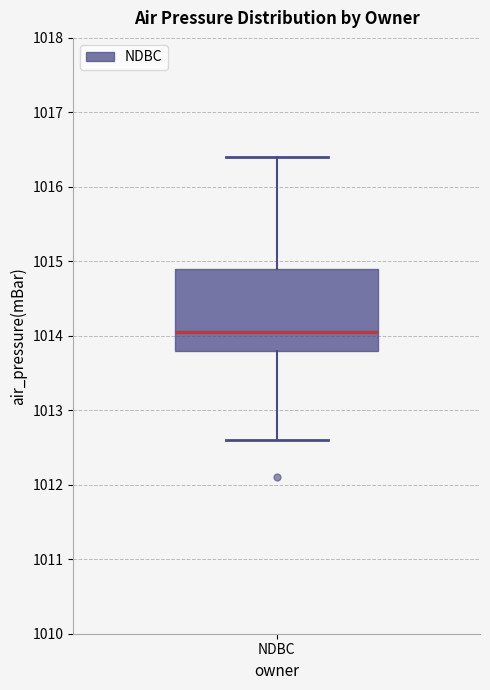

Read this box plot against the y-axis: the position of the median line, the range covered by the box, and the ends of both whiskers. The values are not printed on the chart, so give them approximately, as read against the axis.

median 1014.1, box 1013.8 to 1014.9, whiskers 1012.6 to 1016.4